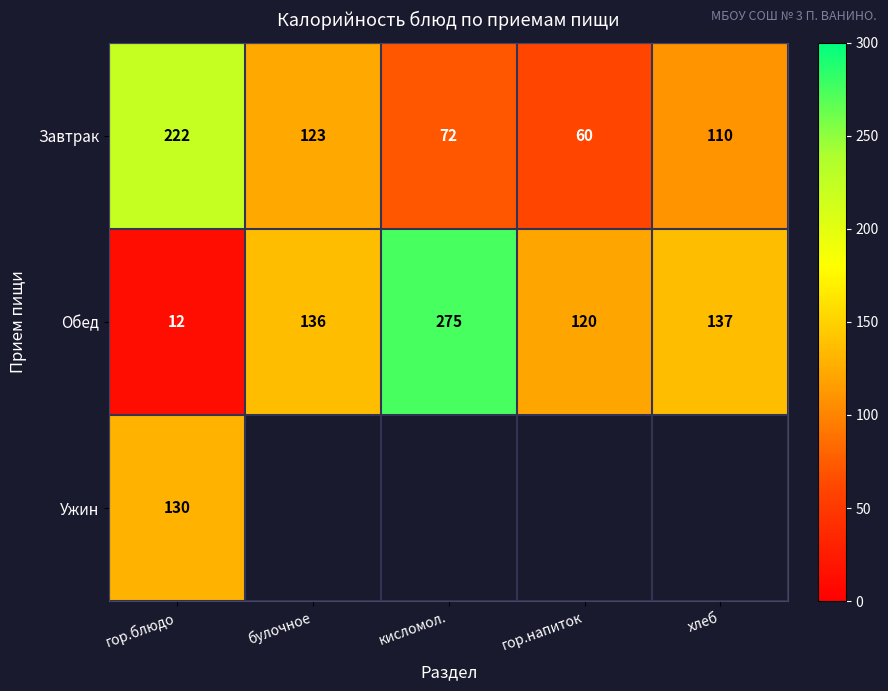

List the labels in order of Обед value, smallest first.

гор.блюдо, гор.напиток, булочное, хлеб, кисломол.